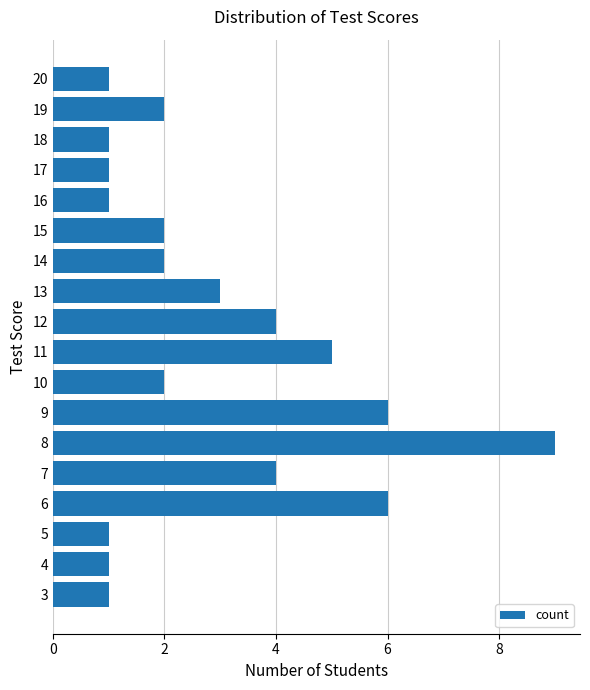

The chart shows a value of 3 at 6. True or false?

False